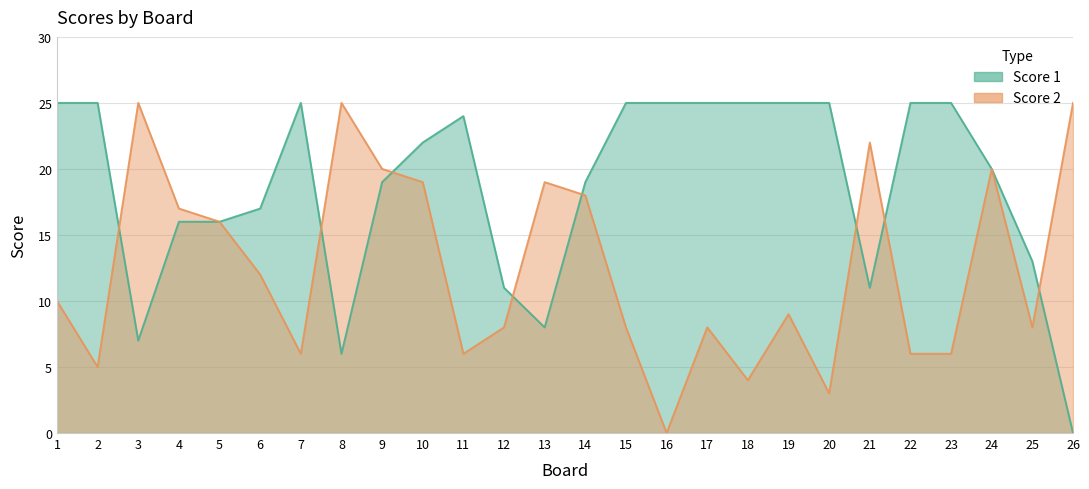

What is the spread (max minus min) of values at 9?

1